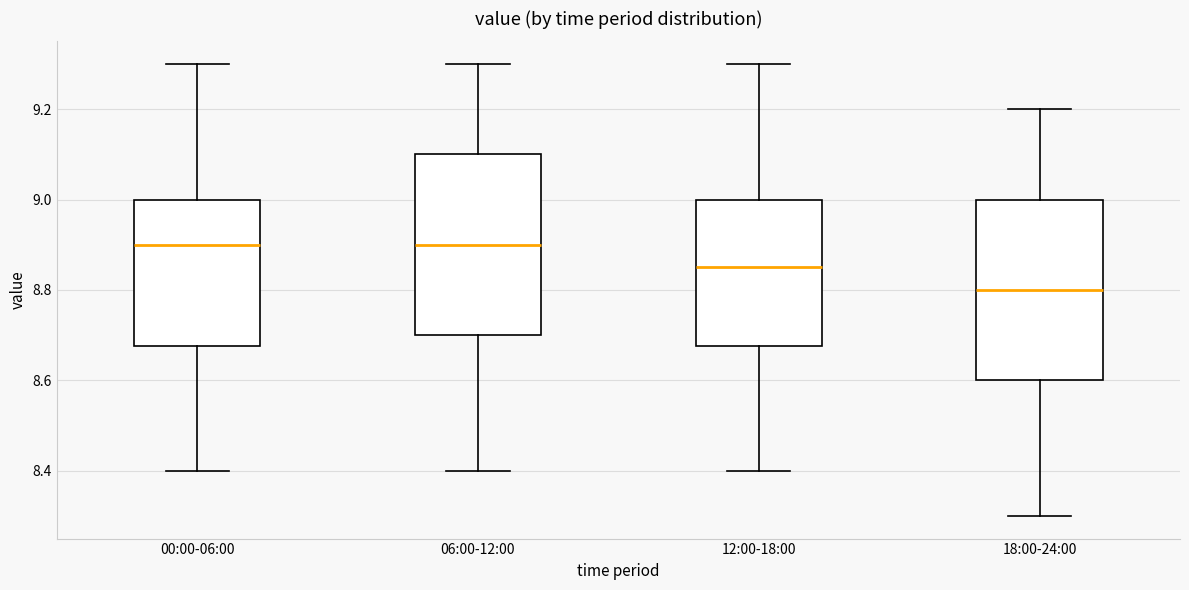

Where does the median line of the box for 18:00-24:00 sit on the y-axis? The values are not printed on the chart, so give them approximately, as read against the axis.

8.80